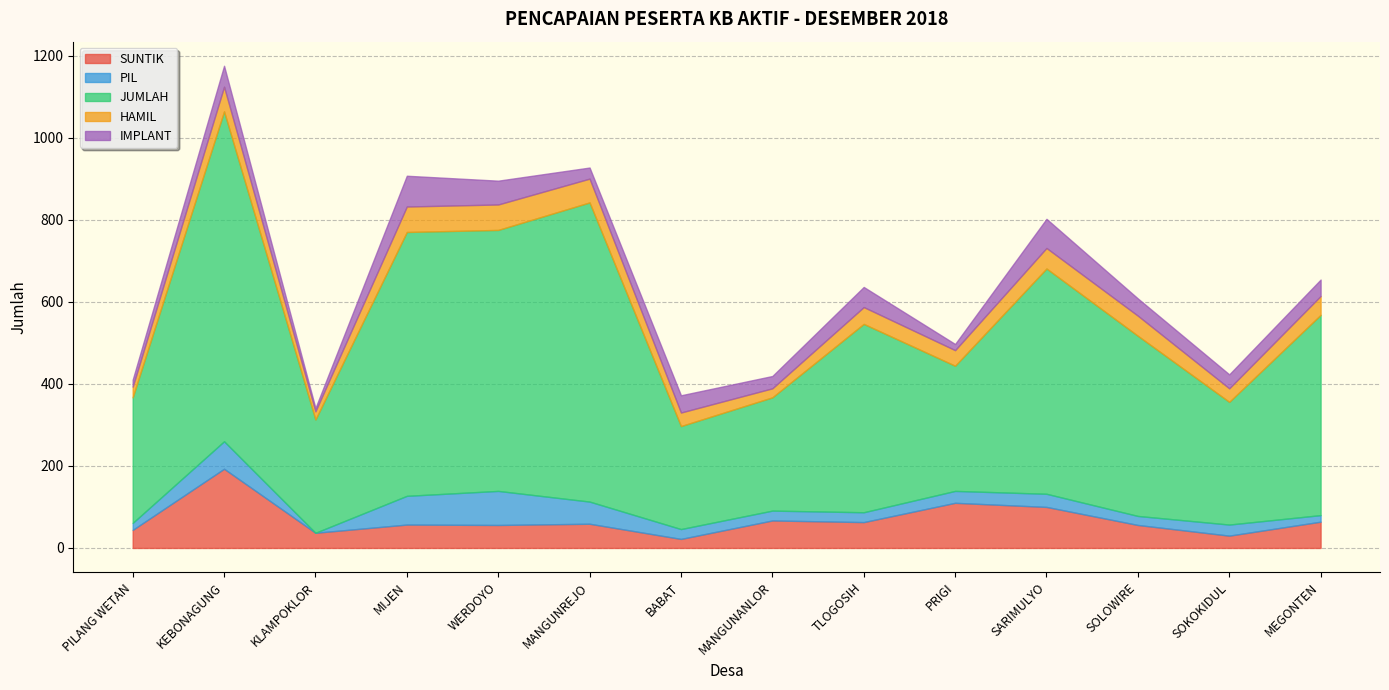

Is it true that HAMIL equals 19 at PRIGI?

False